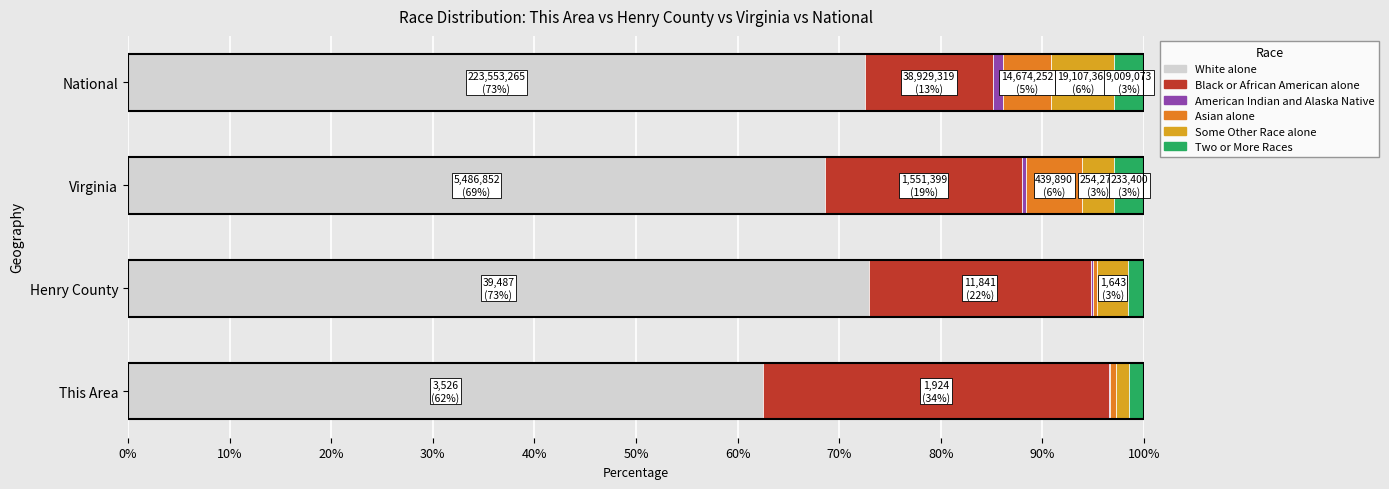

True or false: White alone has a value of 86.1 at This Area.

False